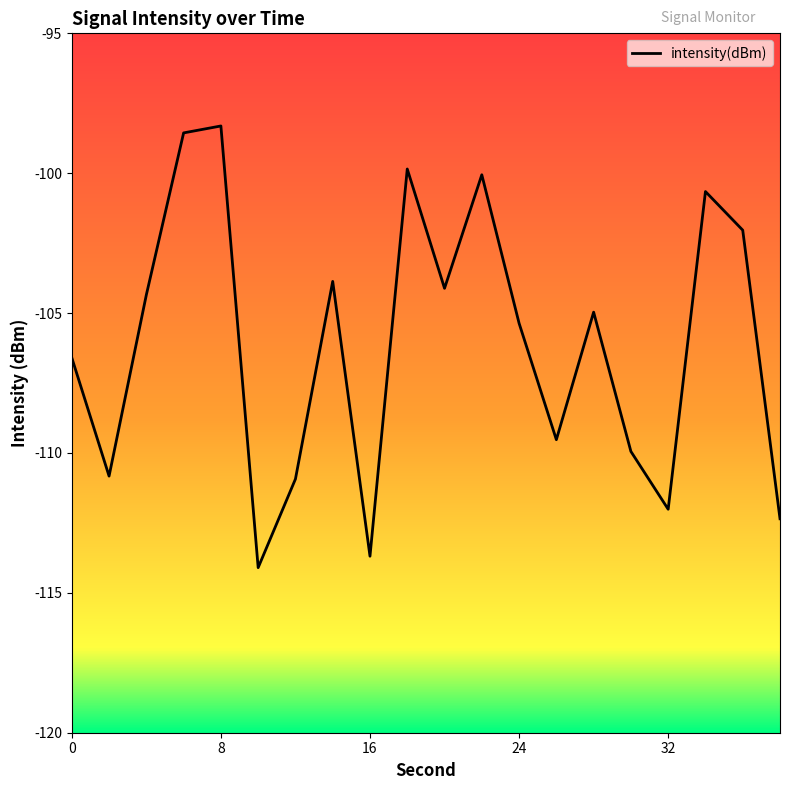

What is the average value?

-106.1